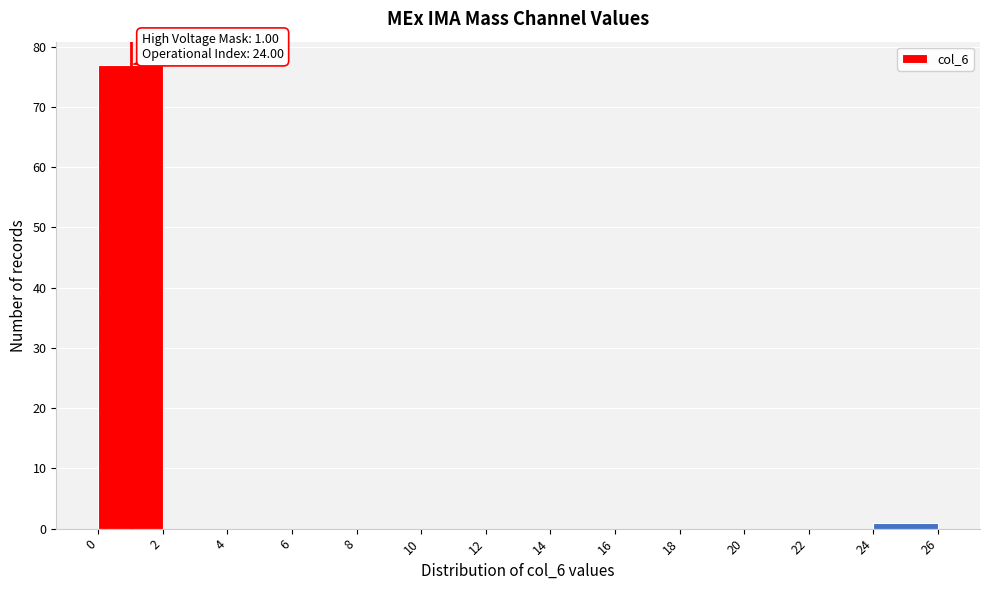

Over which range of the x-axis is the bar tallest?

0 to 2